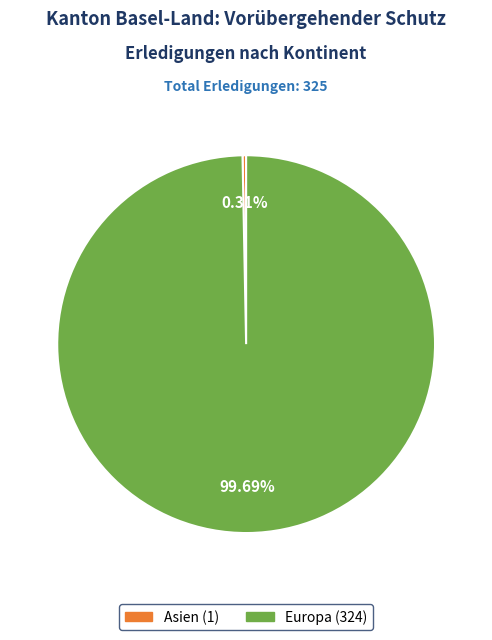

Is there a majority slice in this chart?

Yes